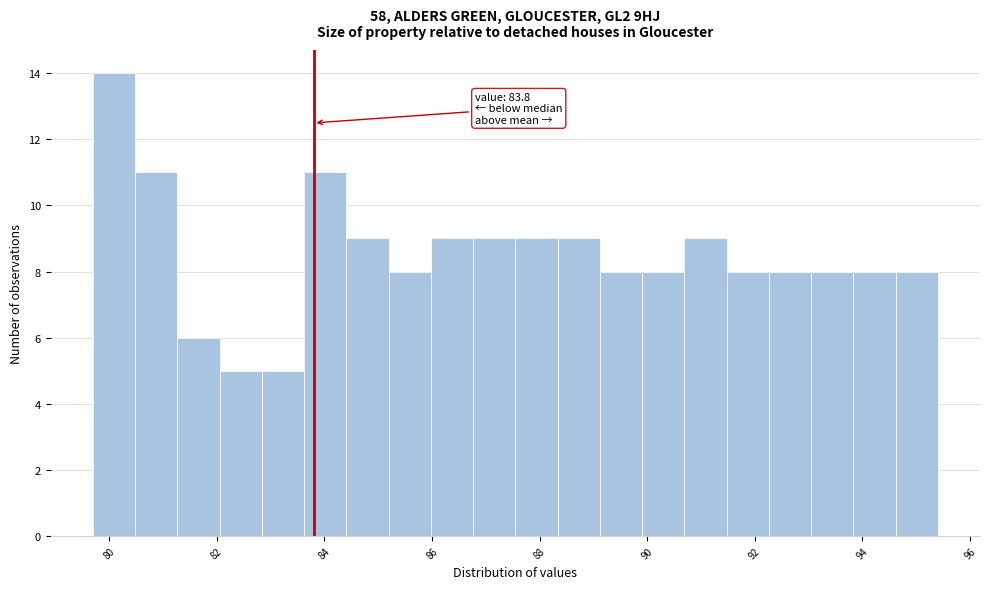

Read against the x-axis, roughly where is the centre of the tallest bar?

80.0